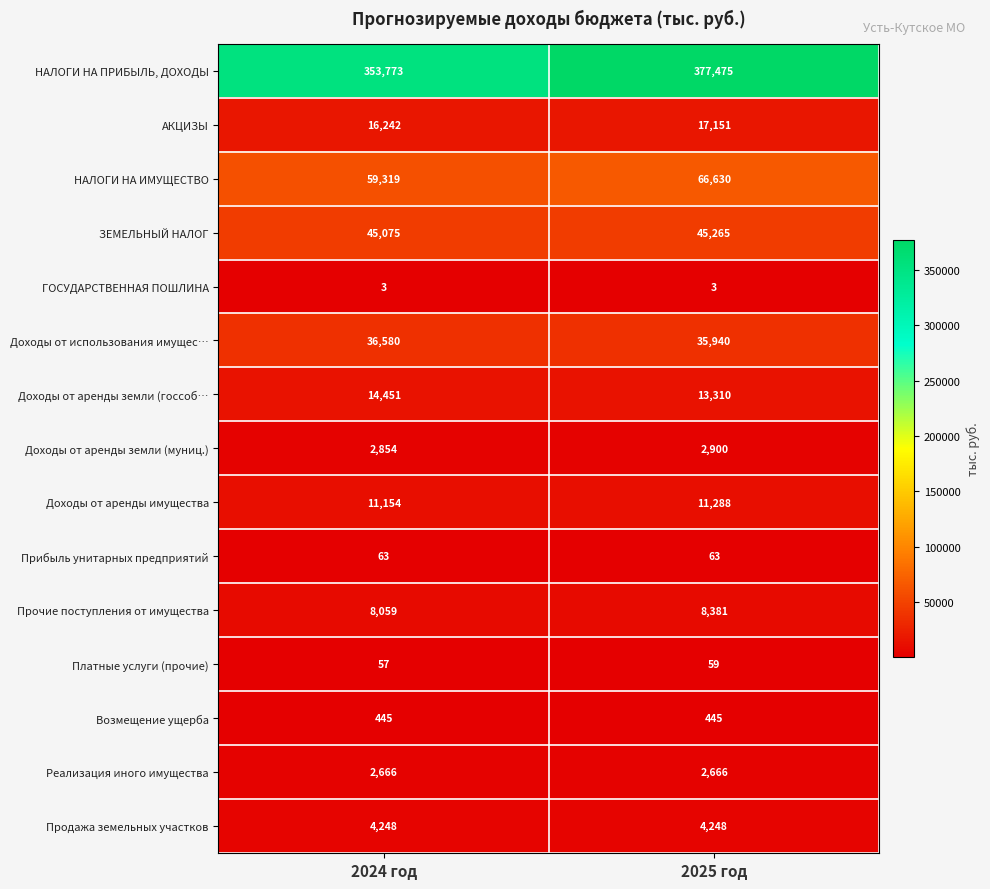

List the labels in order of НАЛОГИ НА ПРИБЫЛЬ, ДОХОДЫ value, smallest first.

2024 год, 2025 год